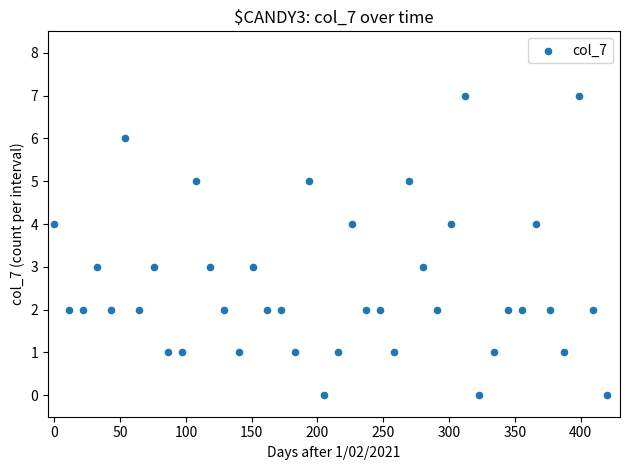

What is the range of Y values (max minus min)?

7